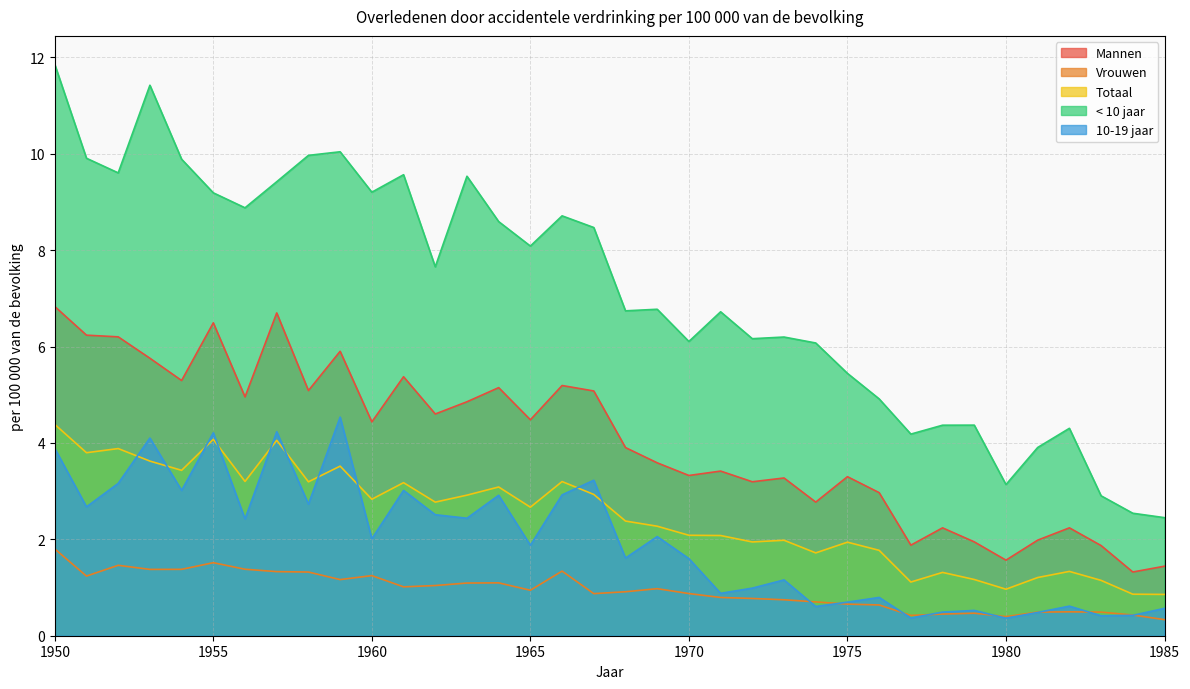

How many series are shown in this chart?

5